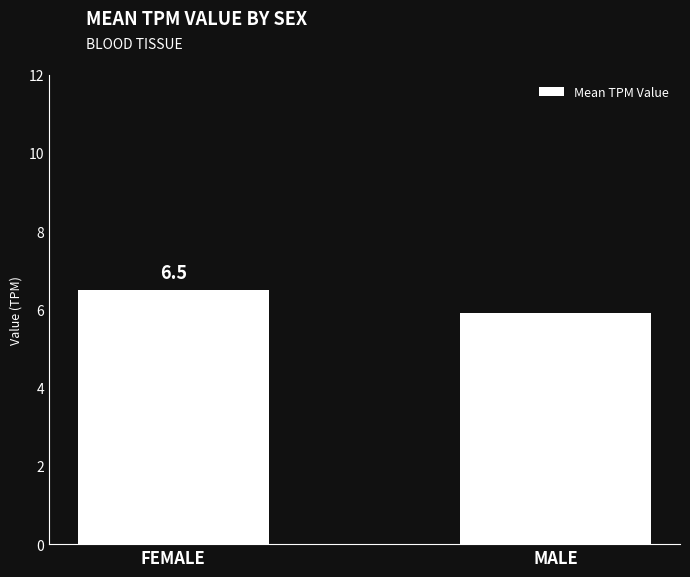

At which category does the chart reach its peak across all series?

FEMALE